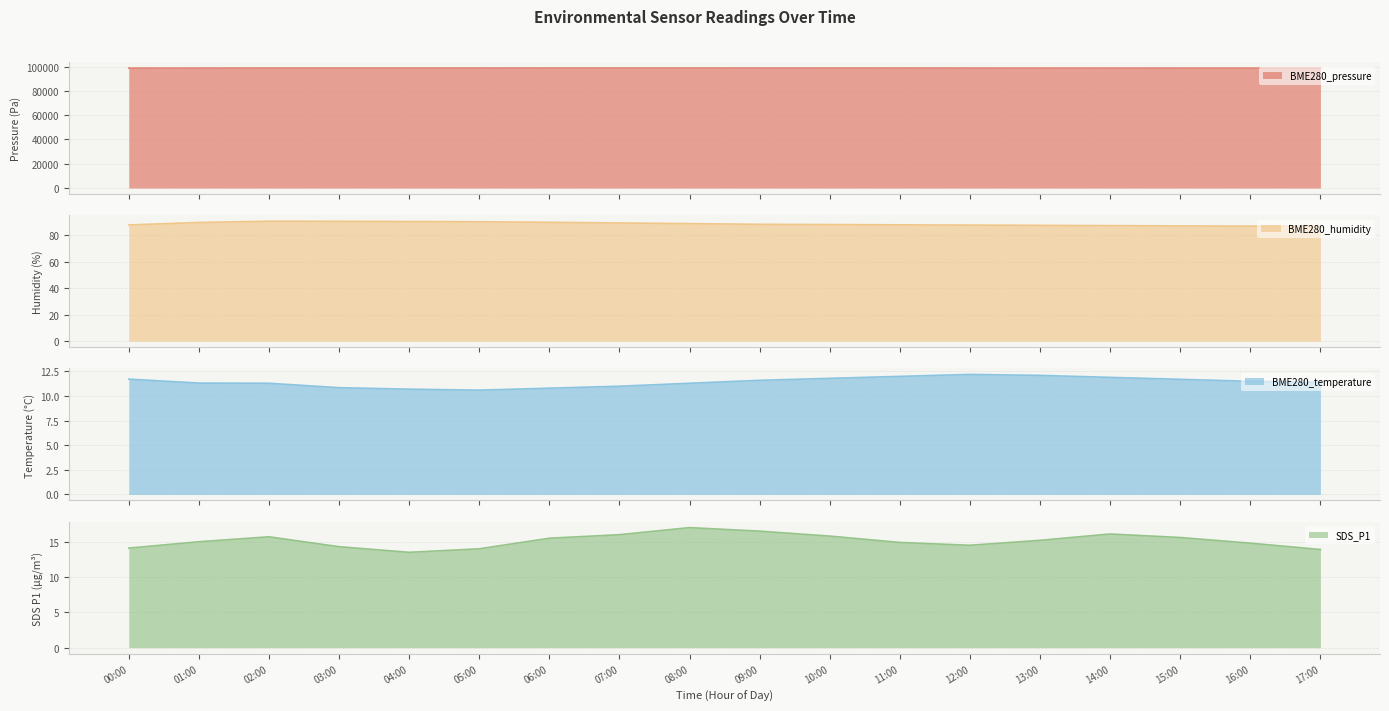

At which label does SDS_P1 first exceed 15?

02:00